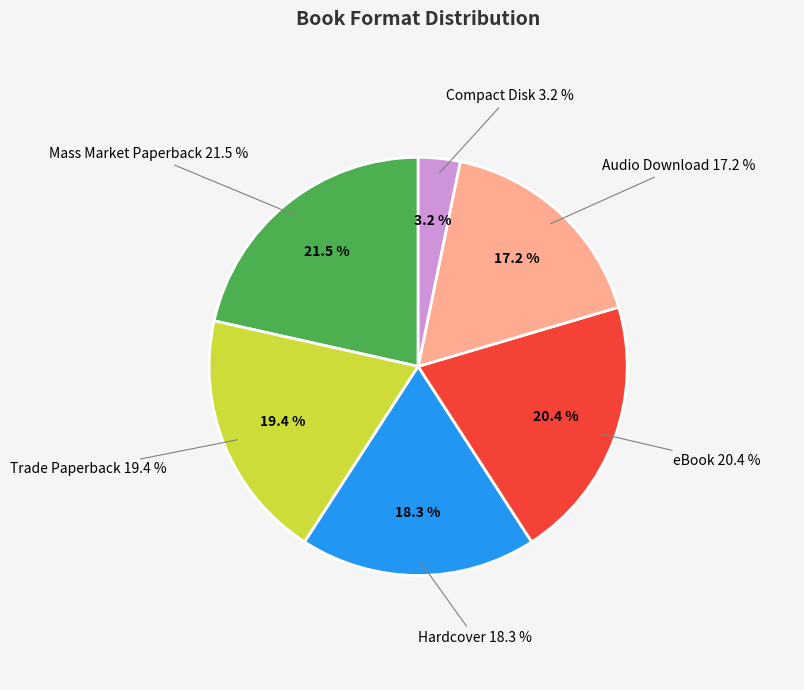

Which has a higher value, eBook or Audio Download?

eBook